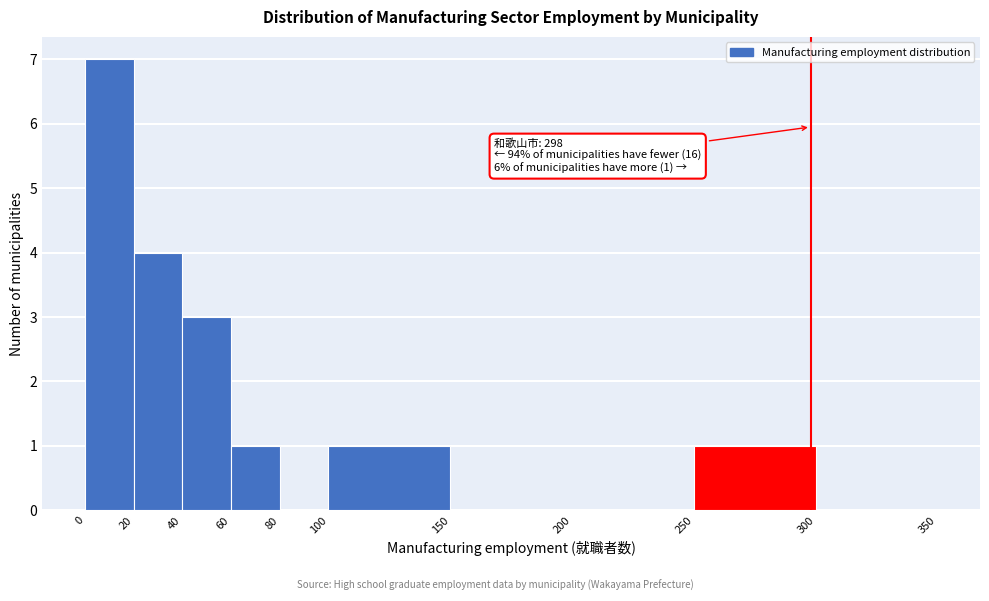

Which range on the x-axis has the tallest bar?

0 to 20